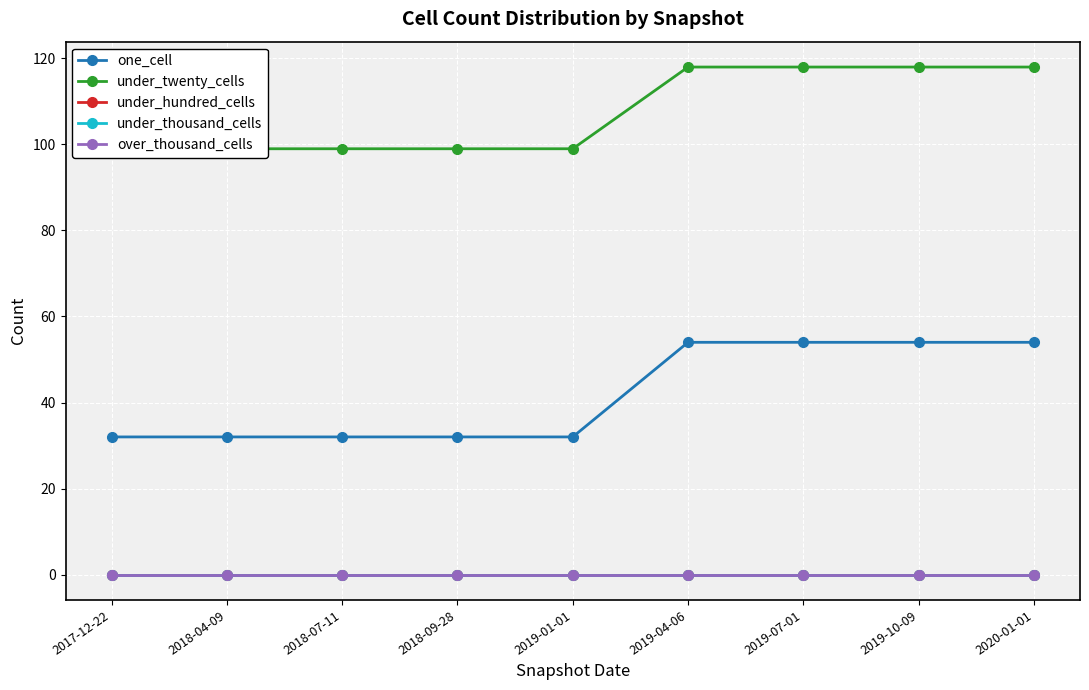

Between 2017-12-22 and 2018-04-09, which is larger?

2017-12-22